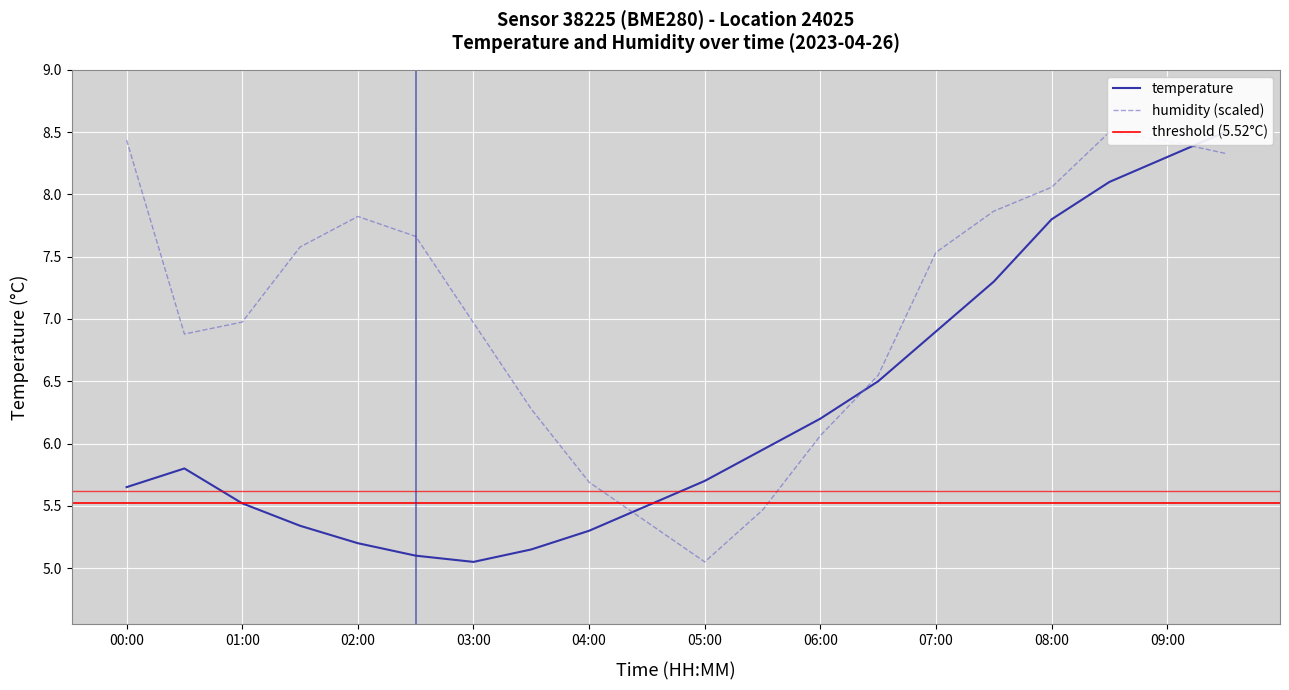

Is the value of temperature at 00:30 greater than the value of humidity at 00:30?

No